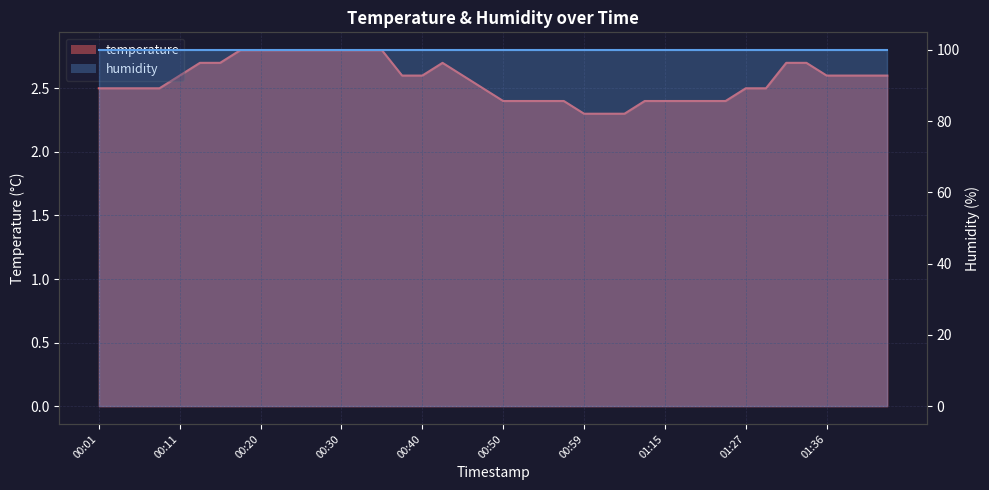

What is the change in value from 00:30 to 01:41?

-0.2